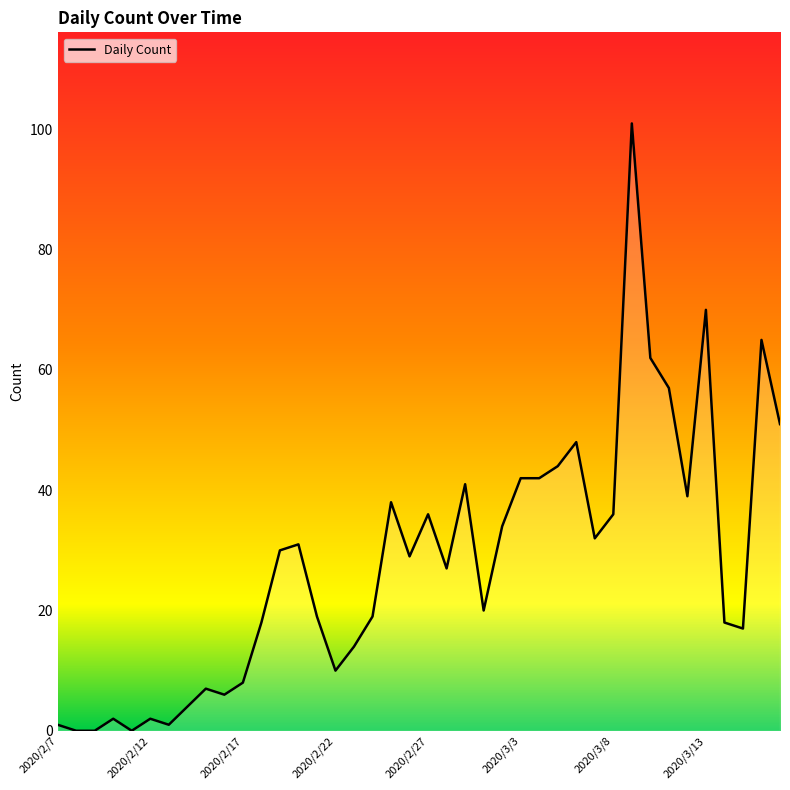

What is the greatest value displayed?

101